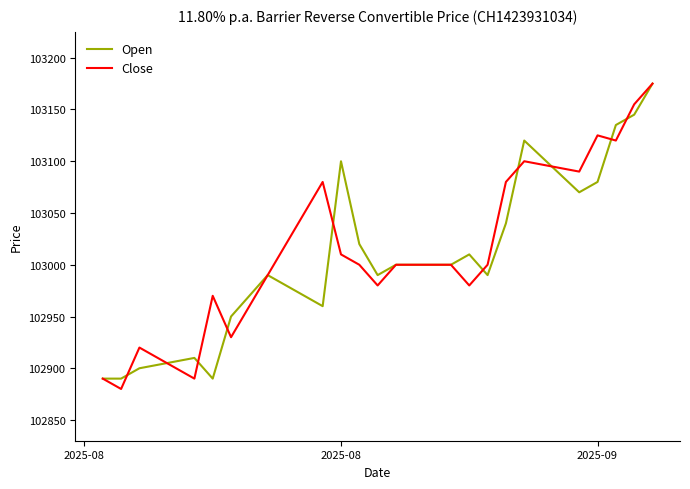

What is the lowest value of the Open series?

102890